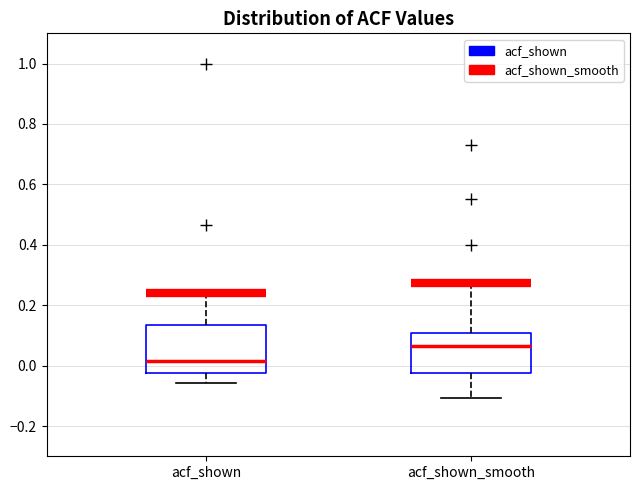

Reading left to right, read every box against the y-axis: the position of its median line, the range the box covers, and the ends of its whiskers. The values are not printed on the chart, so give them approximately, as read against the axis.

acf_shown: median 0.02, box -0.02 to 0.14, whiskers -0.06 to 0.24
acf_shown_smooth: median 0.06, box -0.02 to 0.10, whiskers -0.10 to 0.28